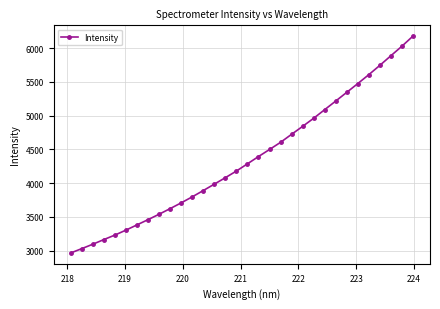

What is the difference between the maximum and second lowest values?

3149.4